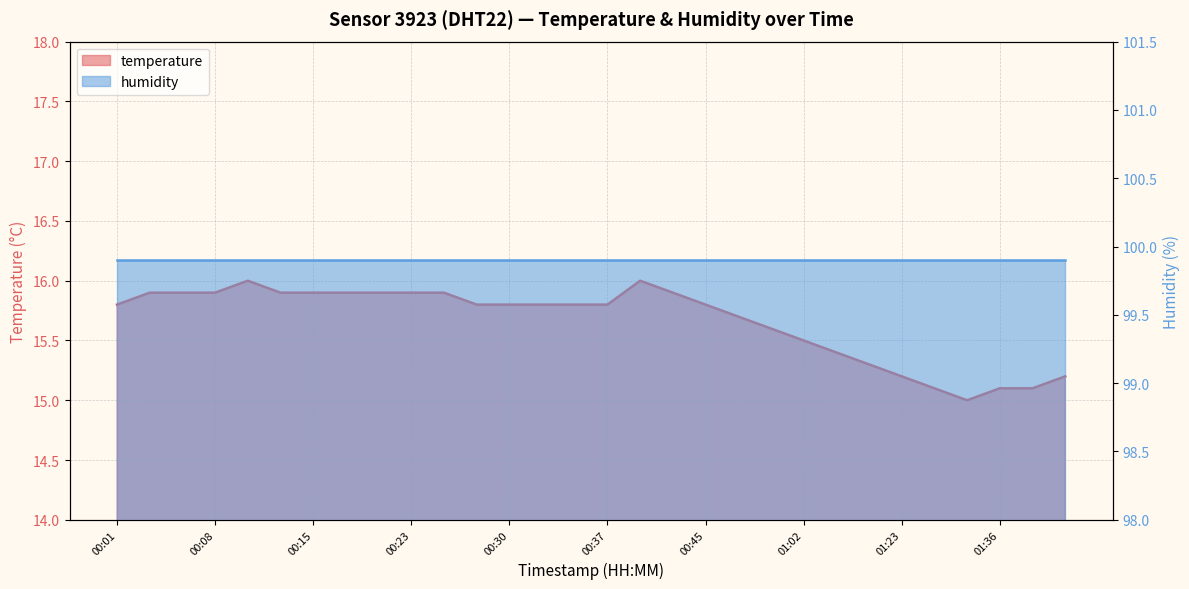

Reading left to right, extract all data points from this chart.

00:01=15.8	00:03=15.9	00:06=15.9	00:08=15.9	00:10=16.0	00:13=15.9	00:15=15.9	00:18=15.9	00:20=15.9	00:23=15.9	00:25=15.9	00:28=15.8	00:30=15.8	00:32=15.8	00:35=15.8	00:37=15.8	00:40=16.0	00:42=15.9	00:45=15.8	00:47=15.7	00:55=15.6	01:02=15.5	01:07=15.4	01:09=15.3	01:23=15.2	01:28=15.1	01:31=15.0	01:36=15.1	01:41=15.1	01:43=15.2